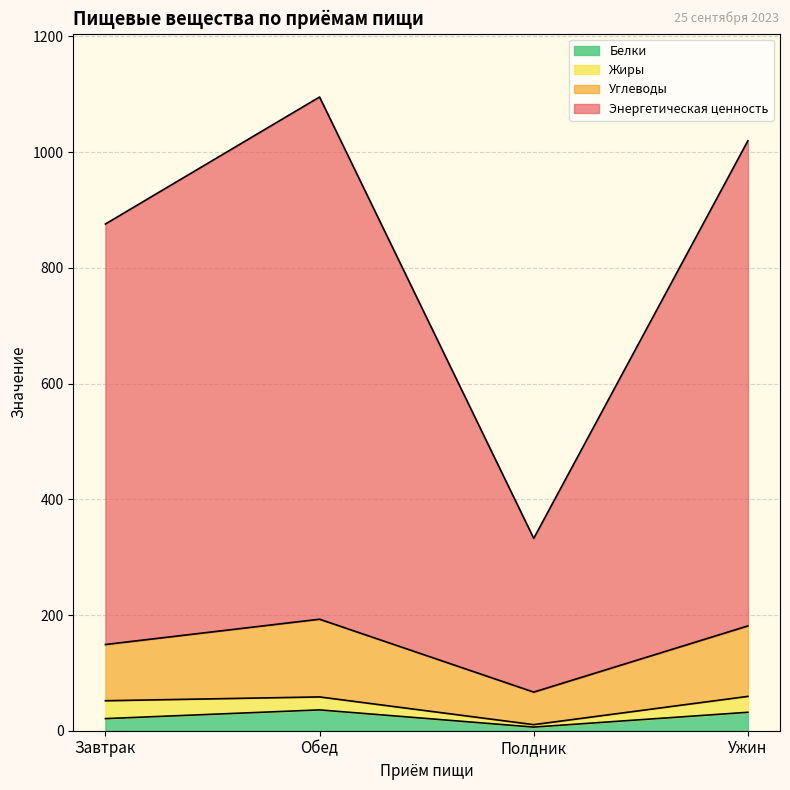

True or false: Белки and Энергетическая ценность cross at least once.

False